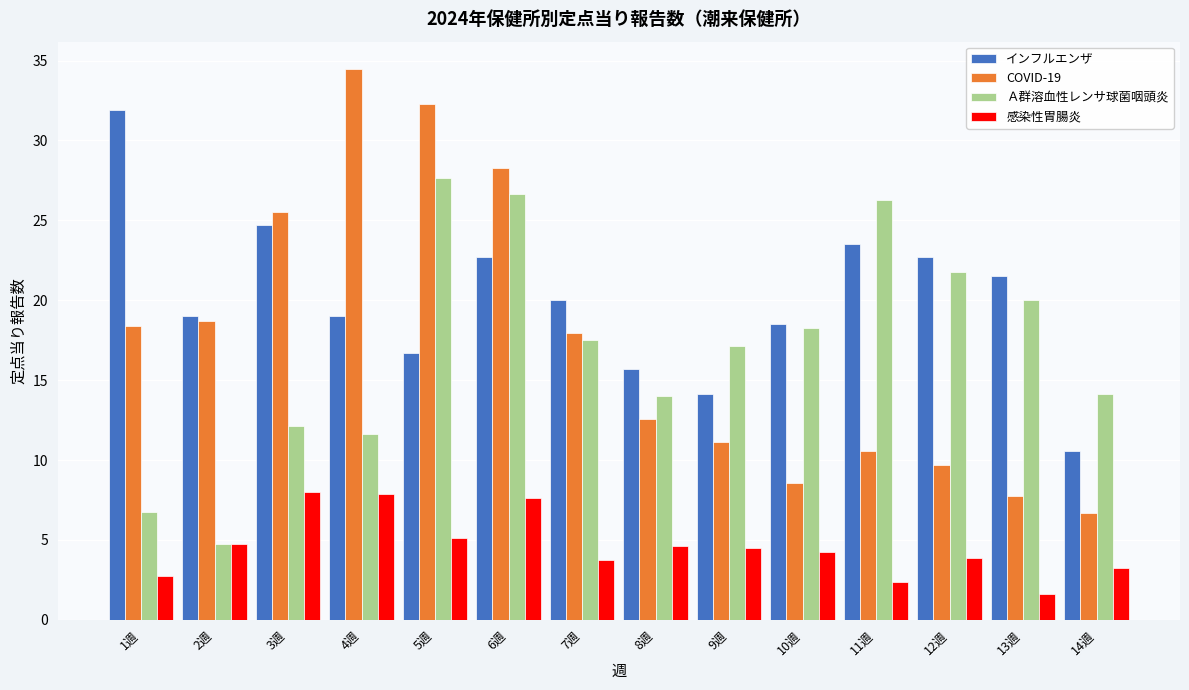

At which category is the sum across all series the highest?

6週